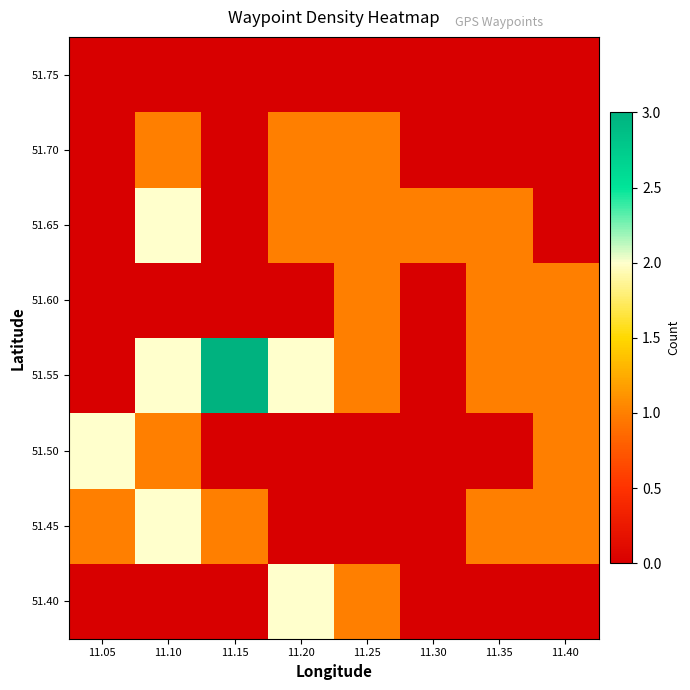

Reading left to right, list all the values displayed in this chart.

51.40: 11.05=0	11.10=0	11.15=0	11.20=2	11.25=1	11.30=0	11.35=0	11.40=0
51.45: 11.05=1	11.10=2	11.15=1	11.20=0	11.25=0	11.30=0	11.35=1	11.40=1
51.50: 11.05=2	11.10=1	11.15=0	11.20=0	11.25=0	11.30=0	11.35=0	11.40=1
51.55: 11.05=0	11.10=2	11.15=3	11.20=2	11.25=1	11.30=0	11.35=1	11.40=1
51.60: 11.05=0	11.10=0	11.15=0	11.20=0	11.25=1	11.30=0	11.35=1	11.40=1
51.65: 11.05=0	11.10=2	11.15=0	11.20=1	11.25=1	11.30=1	11.35=1	11.40=0
51.70: 11.05=0	11.10=1	11.15=0	11.20=1	11.25=1	11.30=0	11.35=0	11.40=0
51.75: 11.05=0	11.10=0	11.15=0	11.20=0	11.25=0	11.30=0	11.35=0	11.40=0